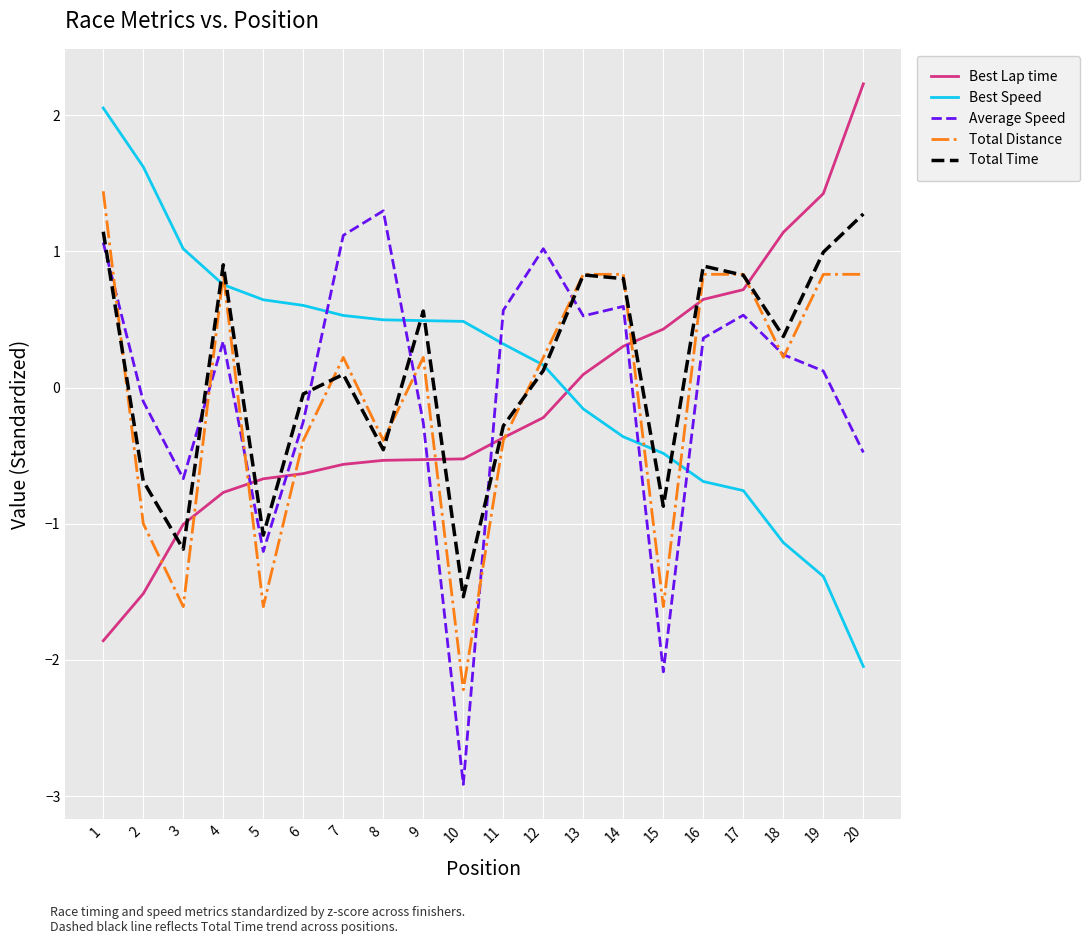

Is the value of Total Time at 2 greater than the value of Total Distance at 2?

Yes